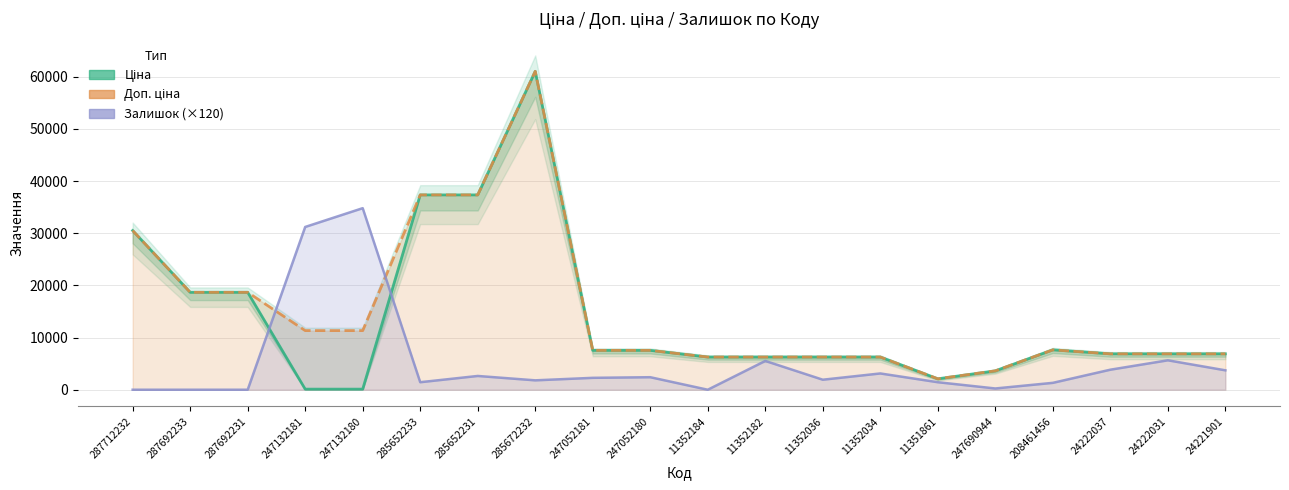

Where does the Ціна series first go above 6879?

287712232